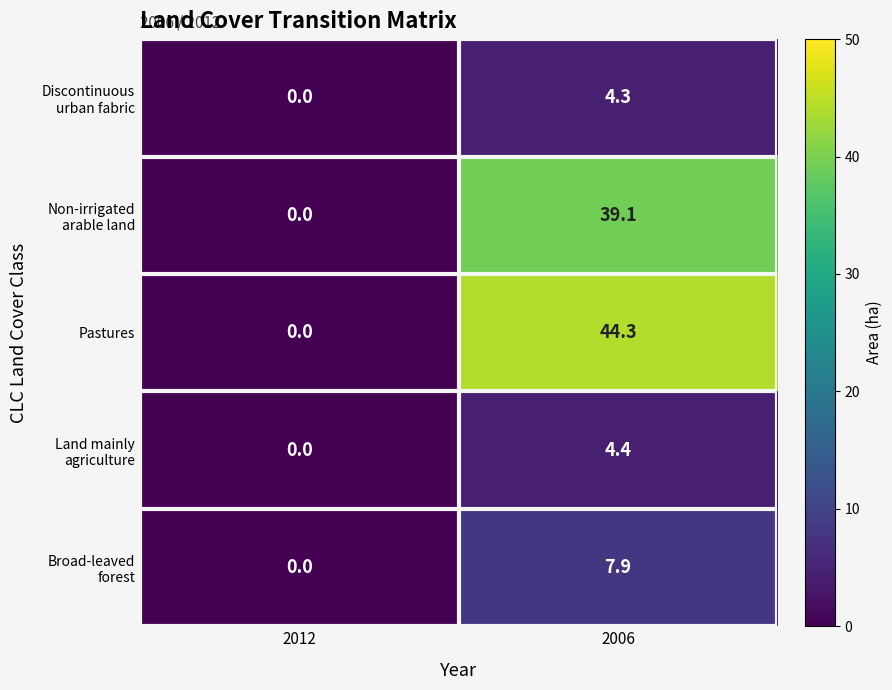

What is the difference between the Pastures values at 2006 and 2012?

44.3